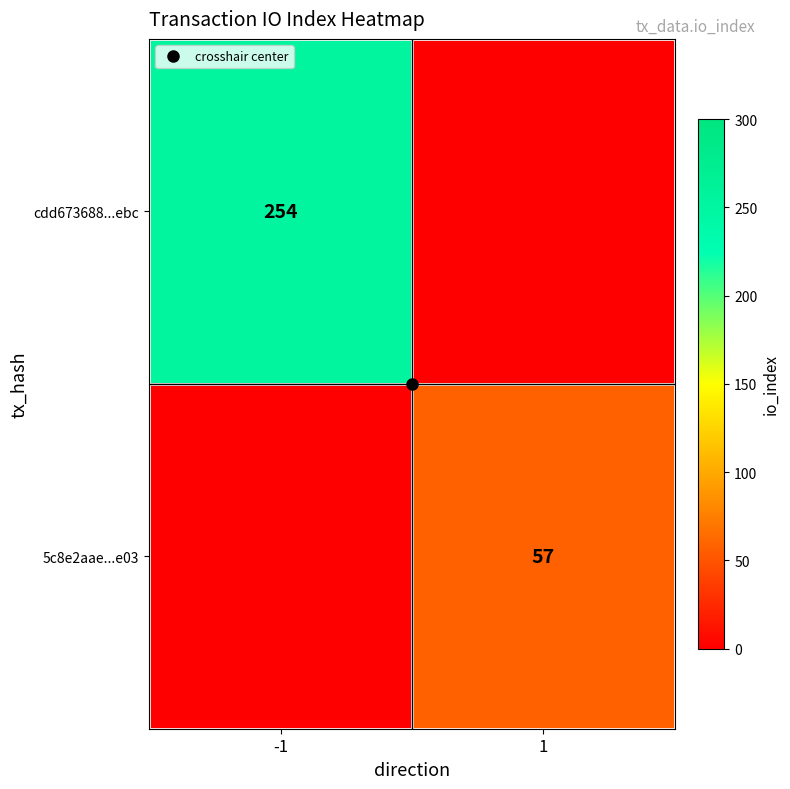

Rank the series by their maximum value, from highest to lowest.

cdd673688...ebc, 5c8e2aae...e03